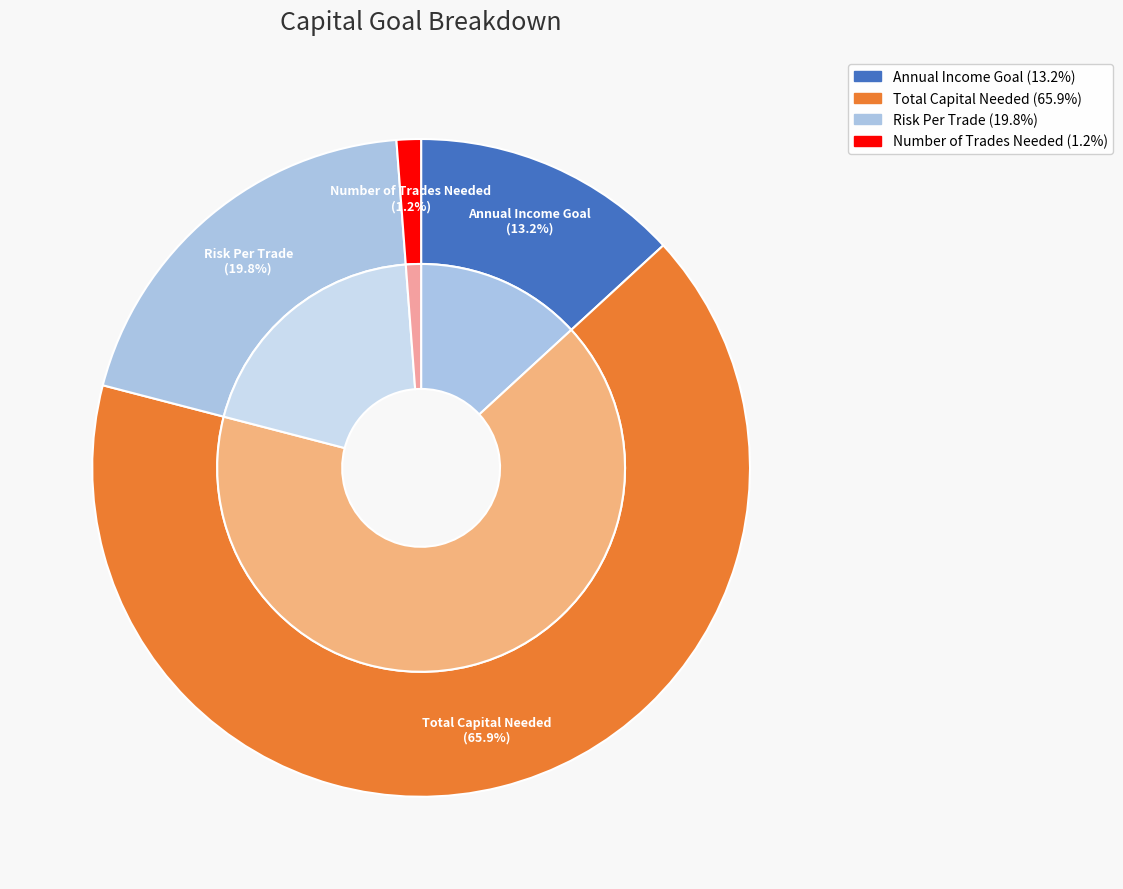

What is the total percentage of Winning Trade % and Number of Trades Needed?

1.2%